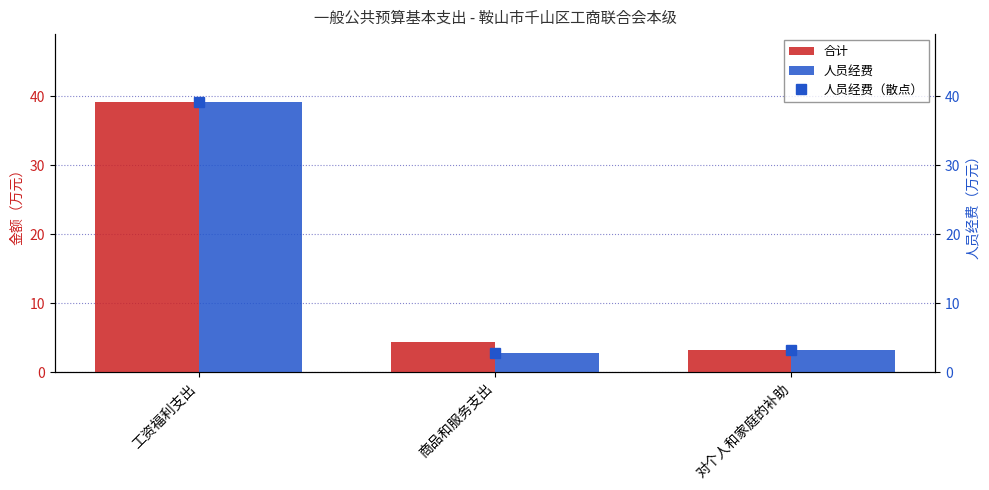

What is the difference between the maximum and minimum values in the 人员经费 series?

36.5